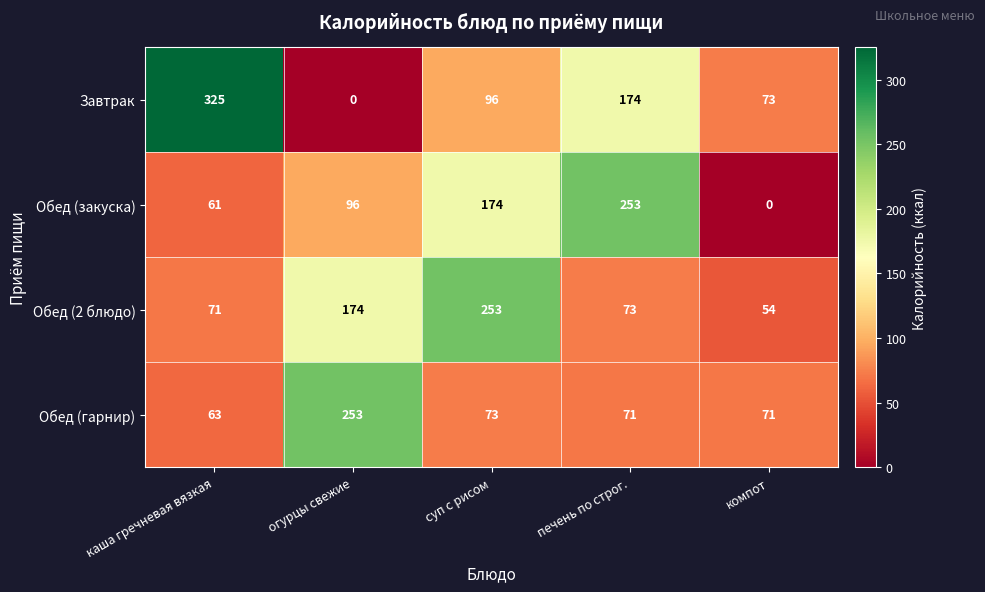

What is the difference between the maximum and second lowest values in the Обед (гарнир) series?

182